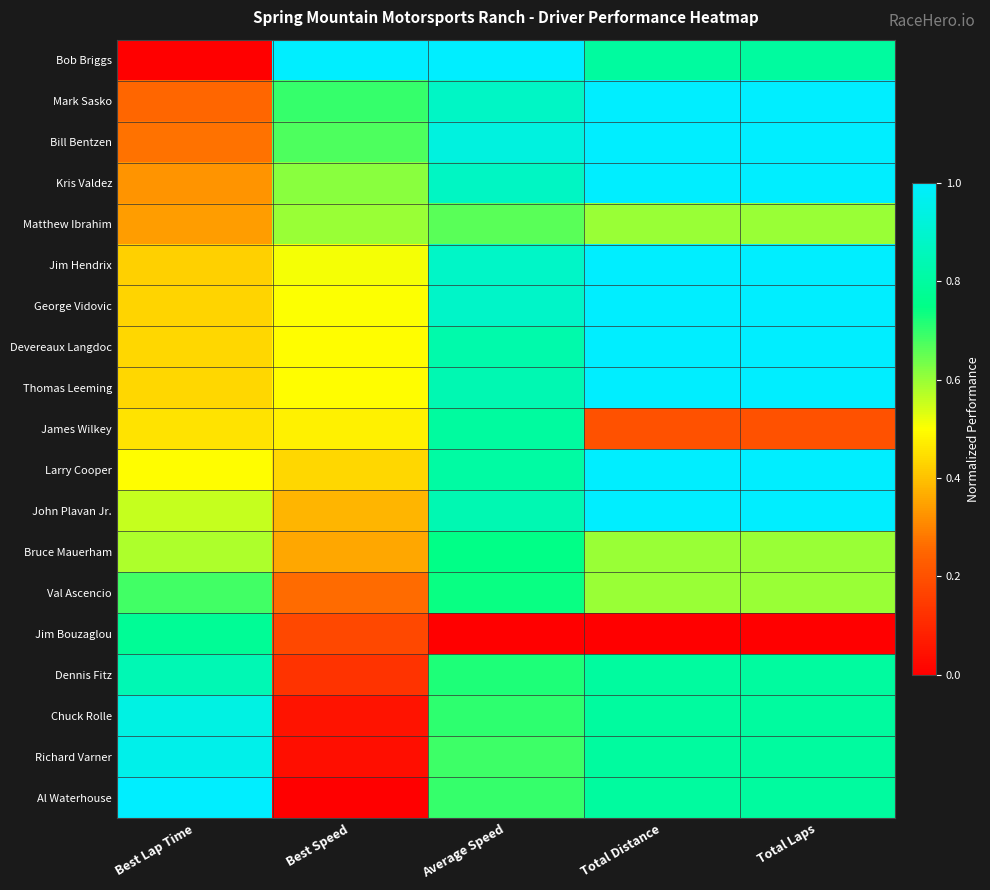

At which category is the sum across all series the highest?

Total Laps